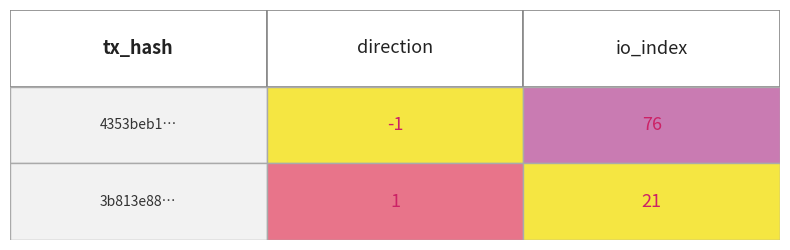

Which series has the largest total across all categories?

4353beb13ac70a63a189b2e1ea94a1686f8504d